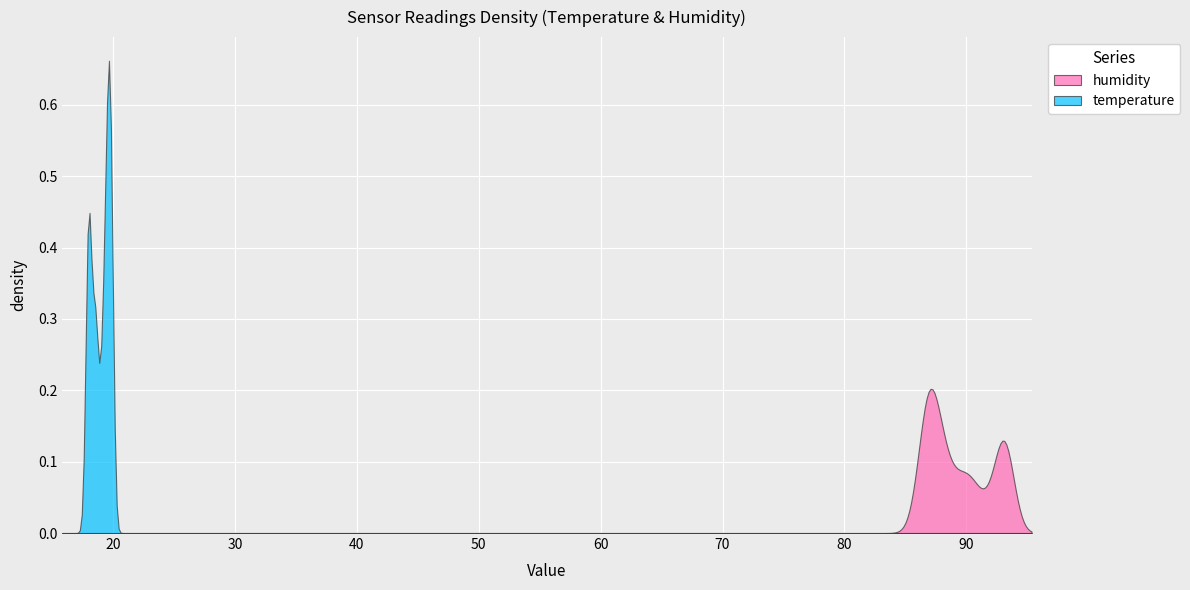

Rank the series by their maximum value, from highest to lowest.

temperature, humidity